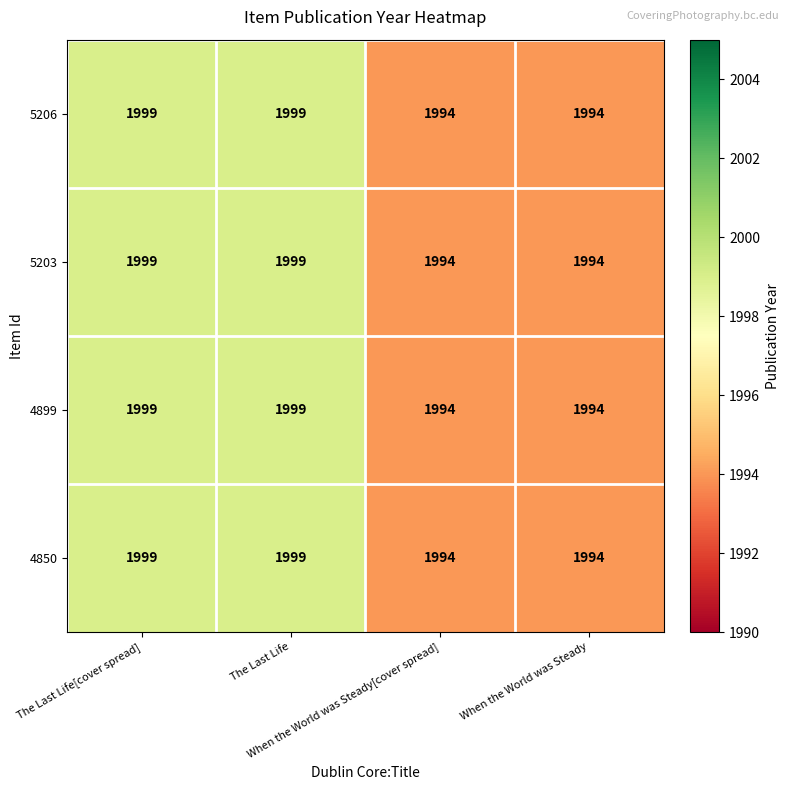

What is the greatest value displayed?

1999